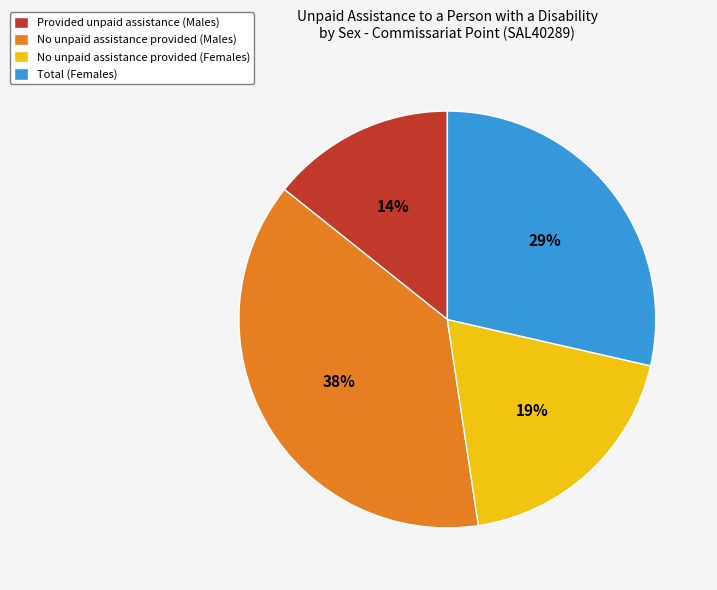

What percentage is the No unpaid assistance provided (Males) slice, to the nearest percent?

38%